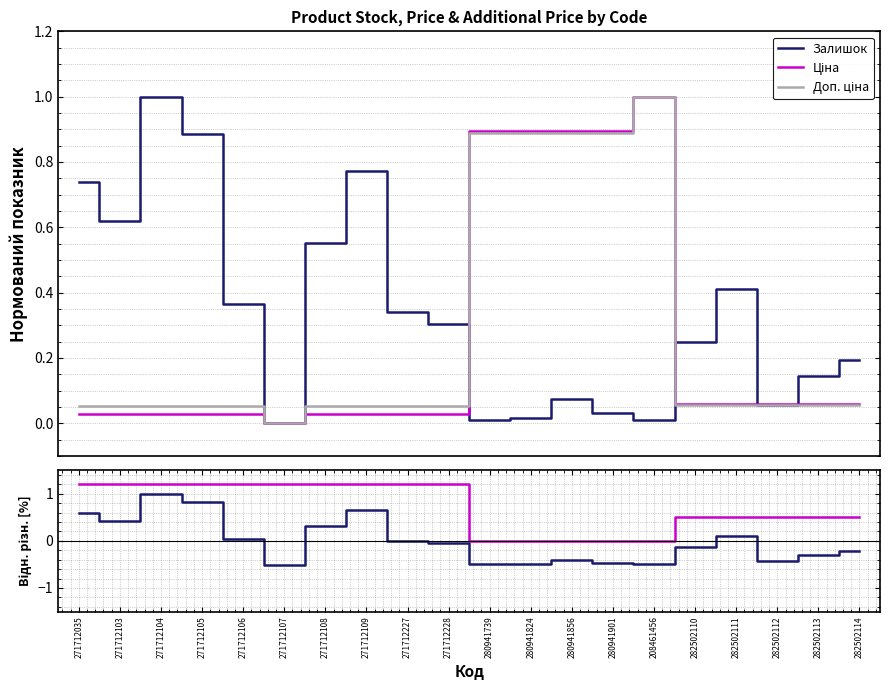

Which series ends up on top after the final intersection of Ціна and Доп. ціна?

Ціна